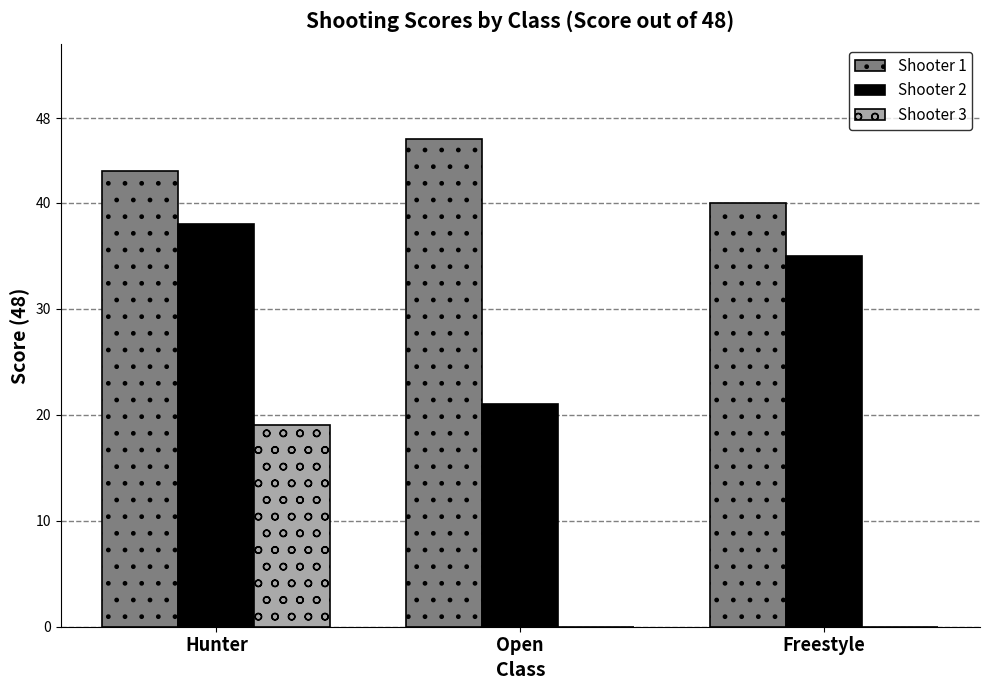

Which series has the largest range (max minus min)?

Shooter 3